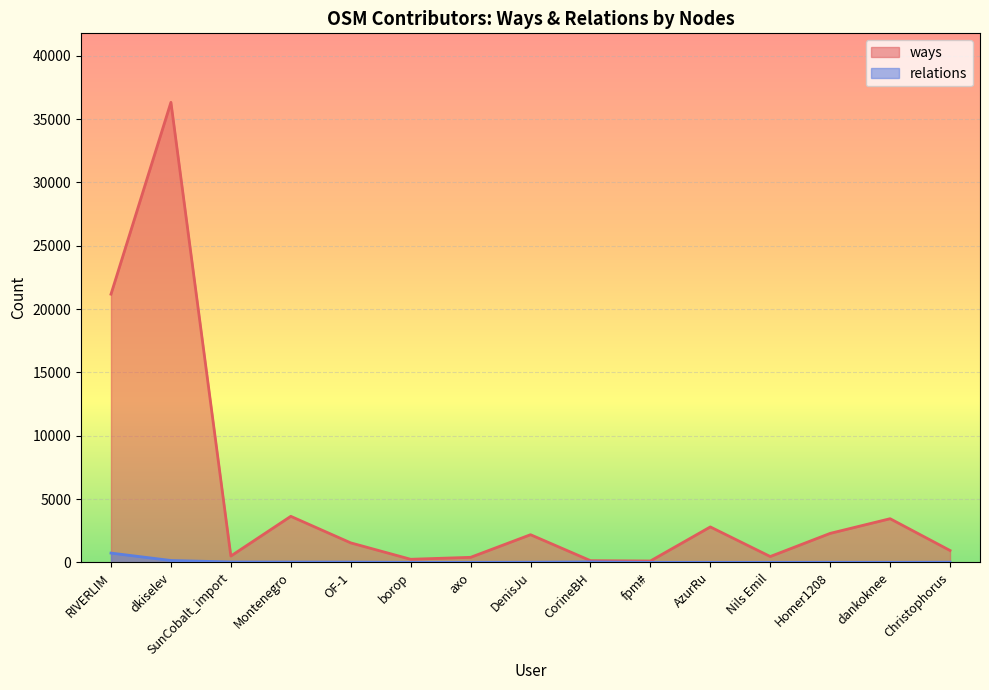

What is the greatest value displayed?

36316